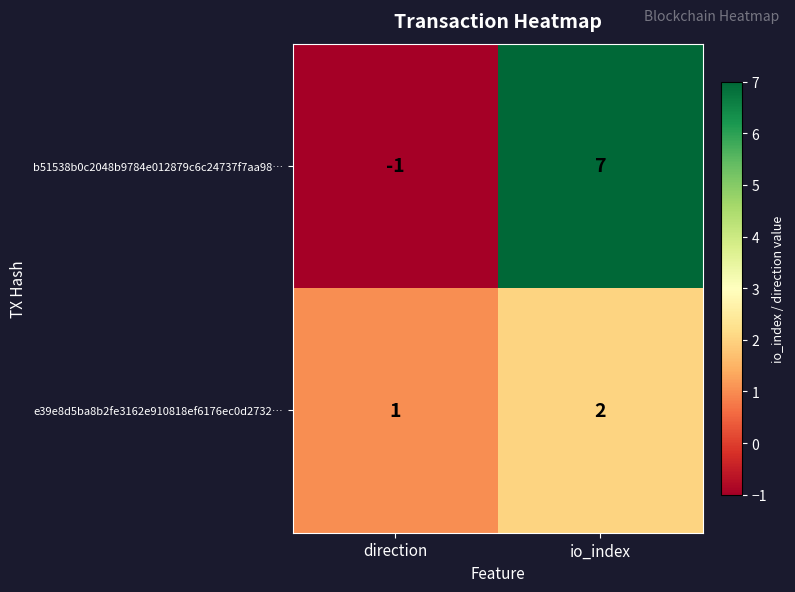

At which category is the sum across all series the highest?

io_index